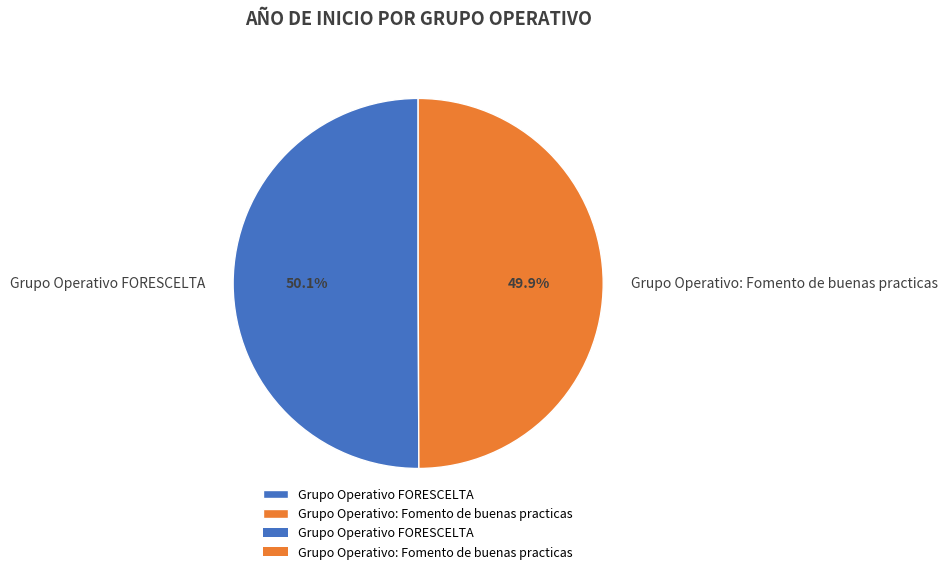

Is there a majority slice in this chart?

Yes